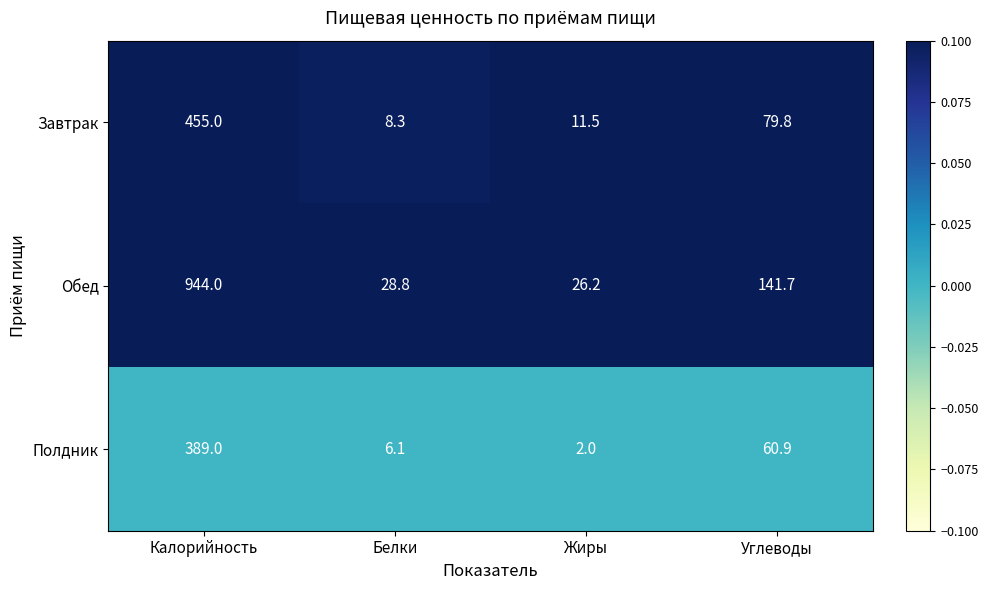

What is the sum of all Полдник values?

458.0